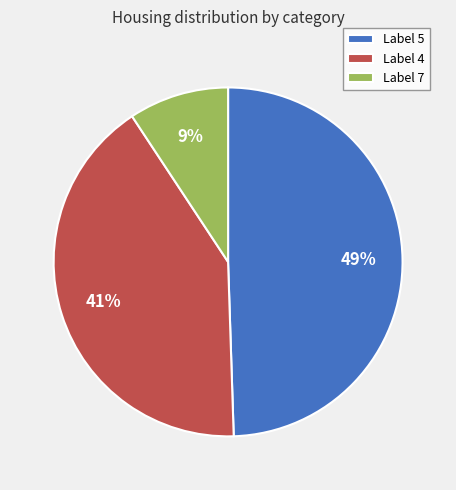

Which has a higher value, Label 4 or Label 5?

Label 5